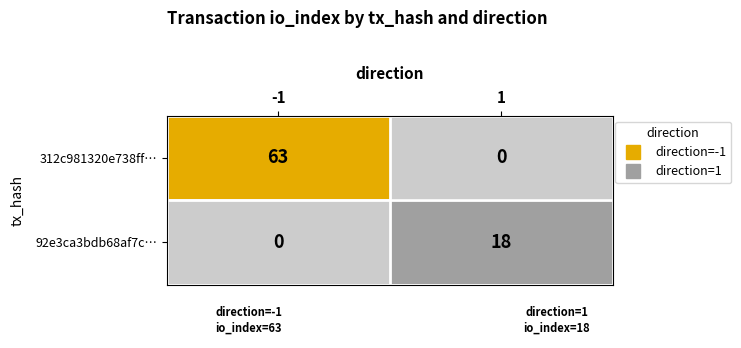

Rank the series by their average value, from lowest to highest.

92e3ca3bdb68af7c…, 312c981320e738ff…